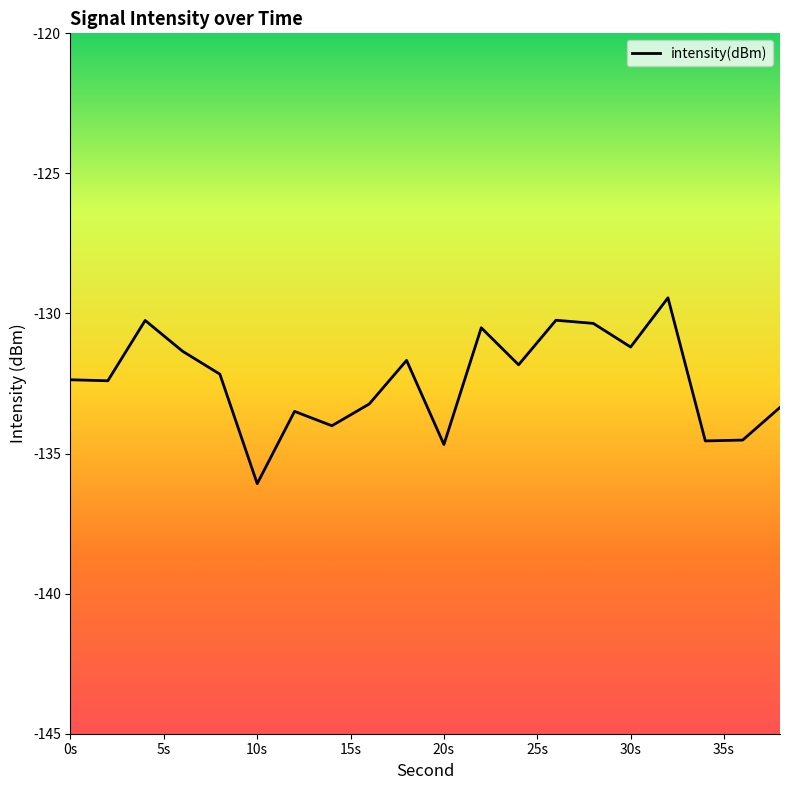

What is the smallest value displayed?

-136.1